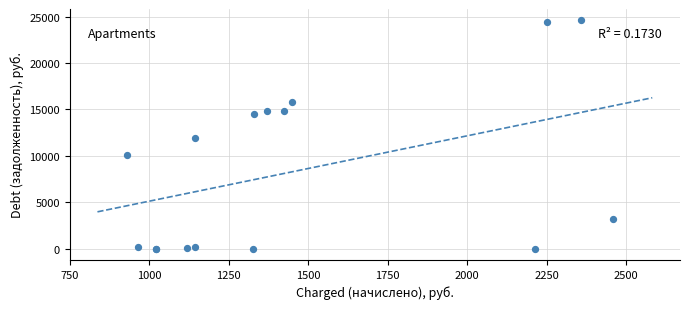

What Y value in the scatter plot is closest to 12300?

11961.4